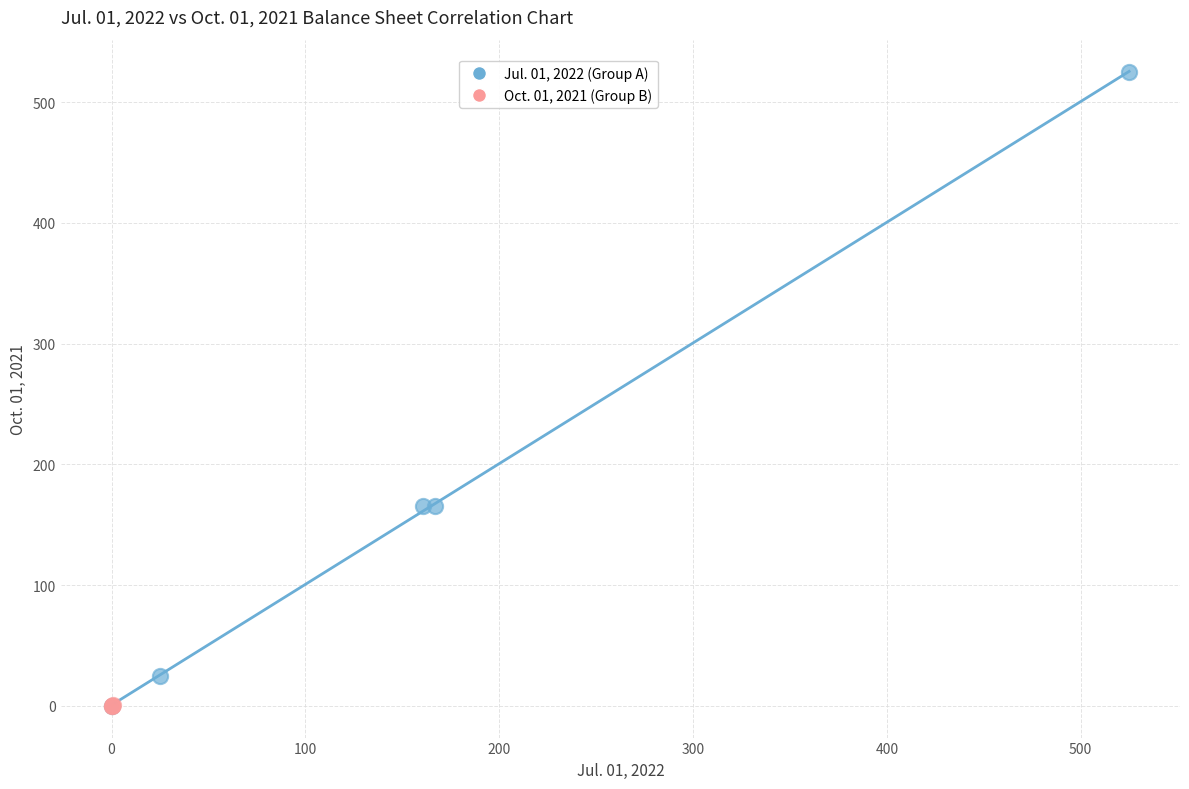

Which series has the widest spread of Y values?

Jul. 01, 2022 (Group A)